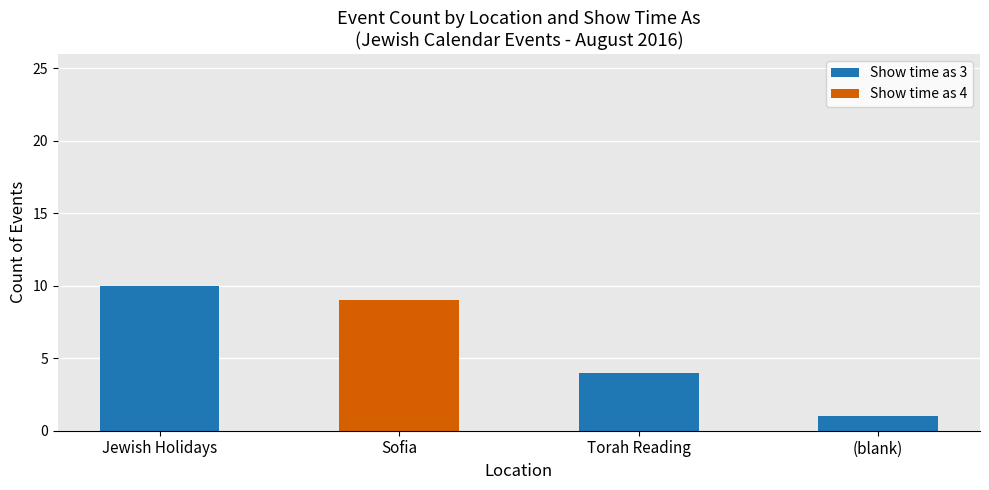

How many categories are shown in the chart?

4